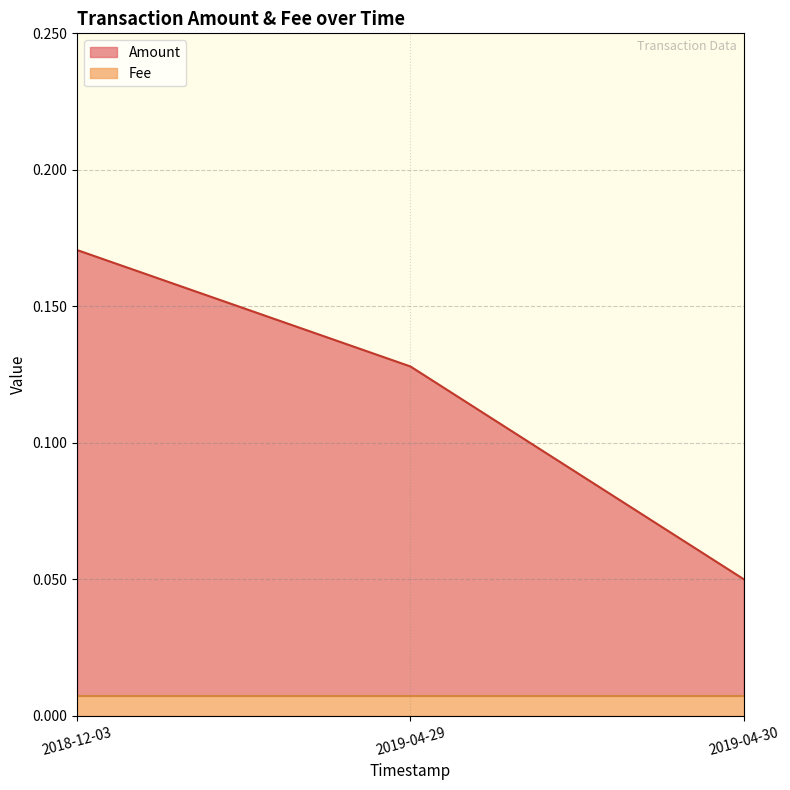

Reading left to right, list all the values displayed in this chart.

0.2	0.1	0.1